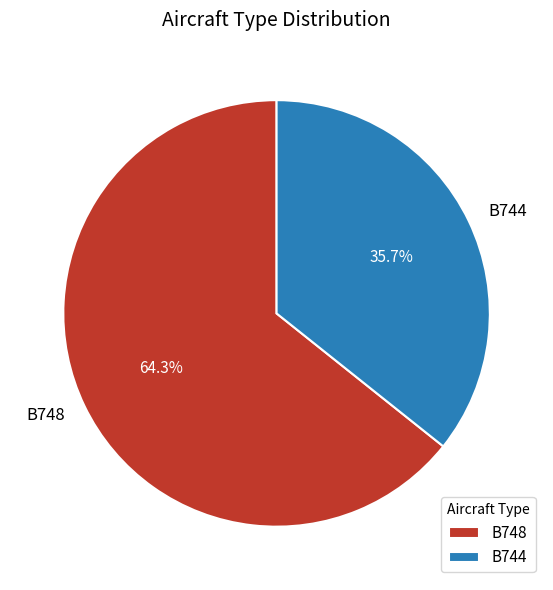

What is the ratio of the value at B748 to the value at B744?

1.8